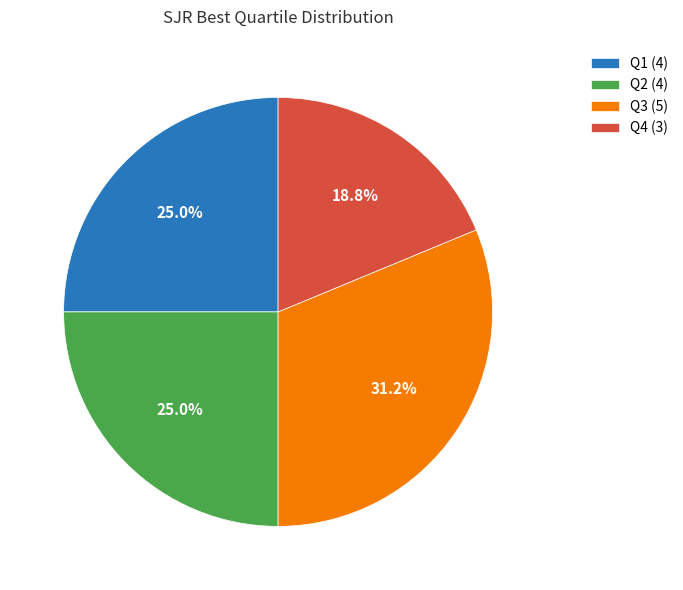

Does any single category account for the majority?

No